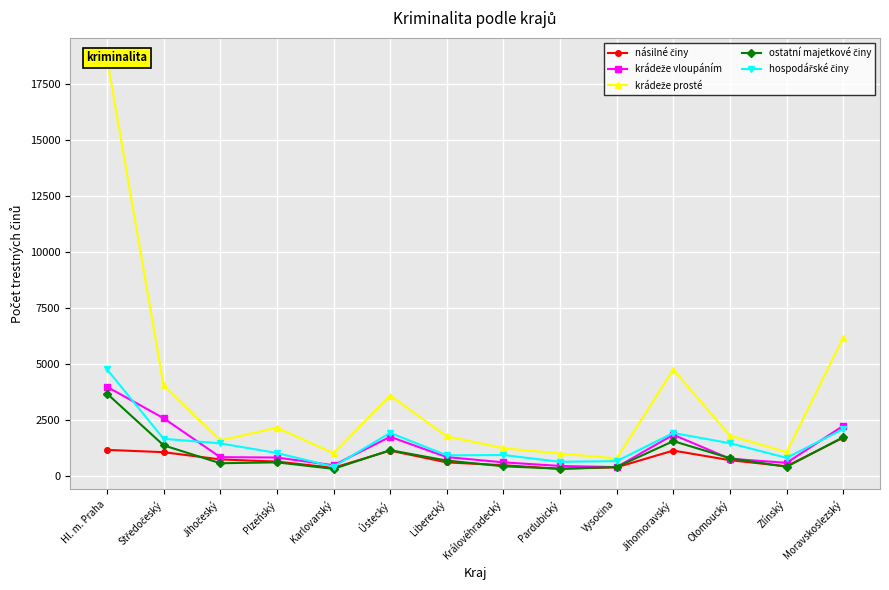

What is the spread (max minus min) of values at Jihočeský?

1017